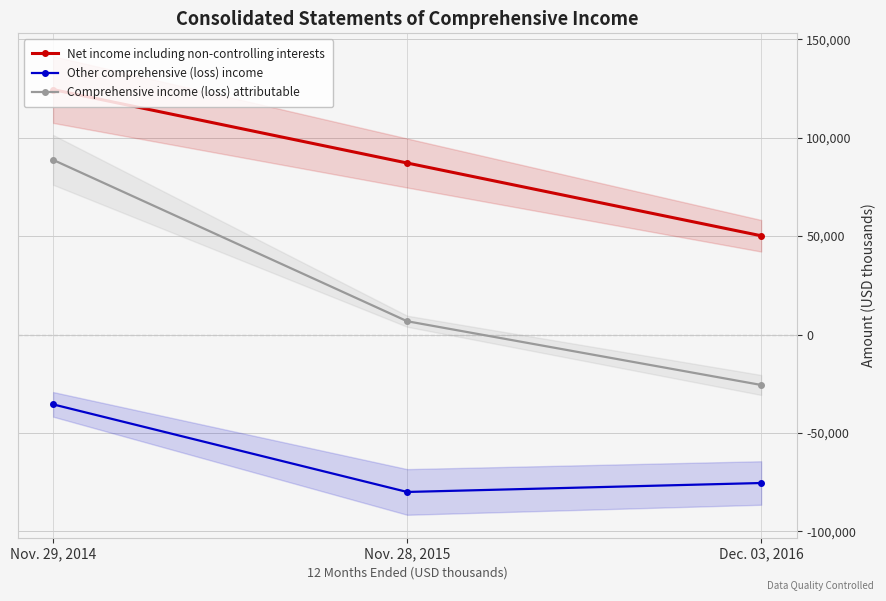

Which series has the widest spread of values?

Comprehensive income (loss) attributable